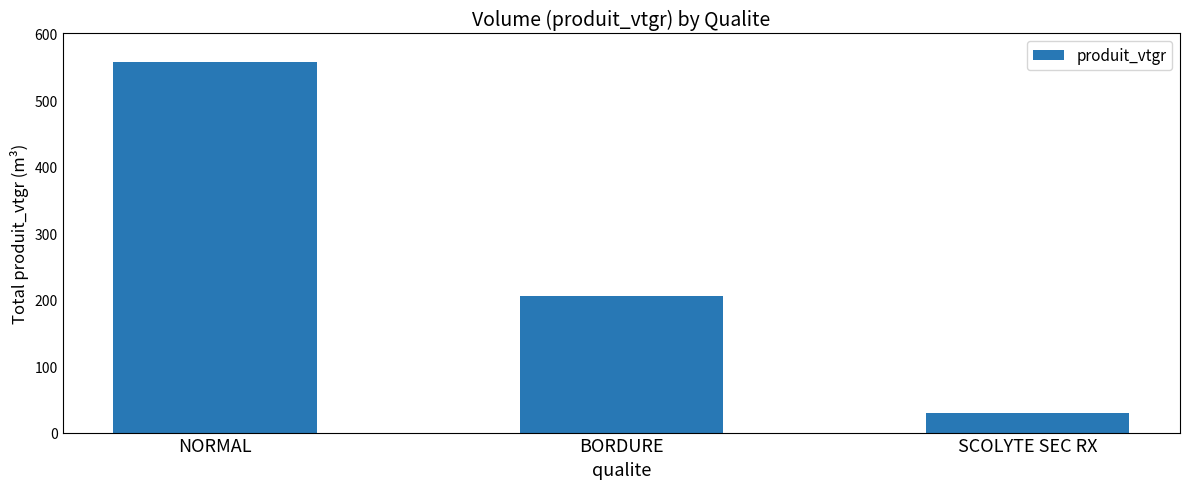

Reading left to right, extract all data points from this chart.

556.9	205.3	29.7